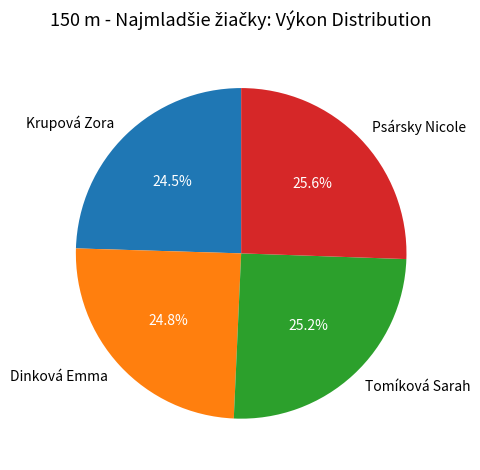

Which has a higher value, Krupová Zora or Tomíková Sarah?

Tomíková Sarah